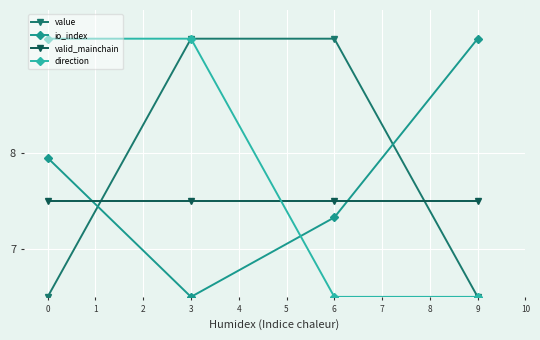

What is the value of the value point at the 1st from the left?

6.5